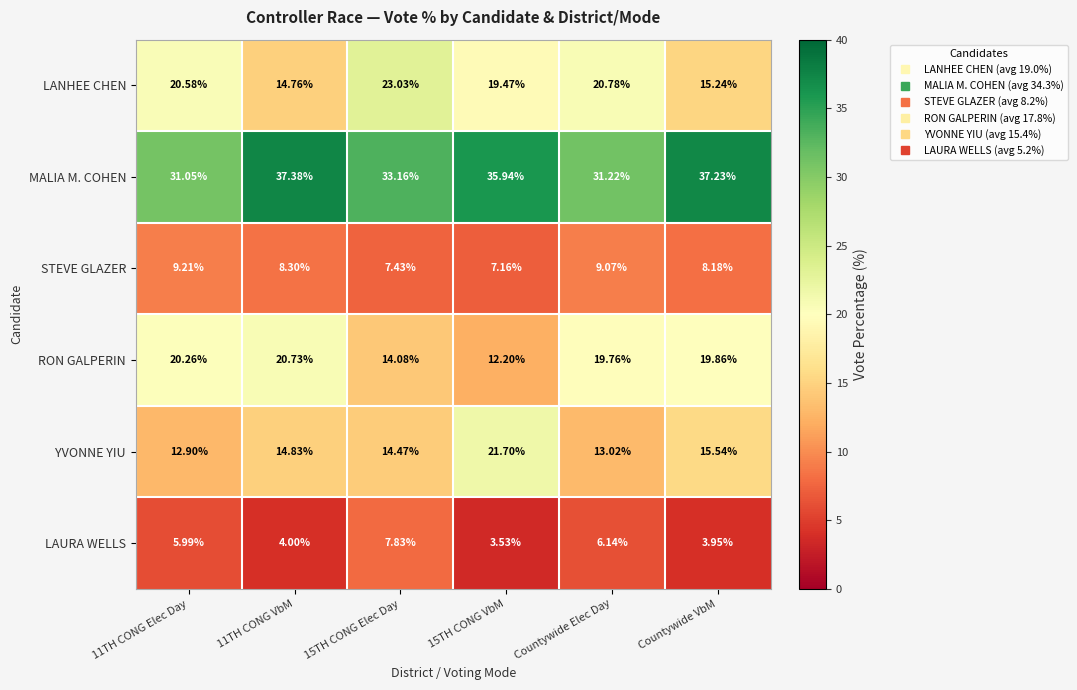

Which series changed the most between Countywide Elec Day and Countywide VbM?

MALIA M. COHEN